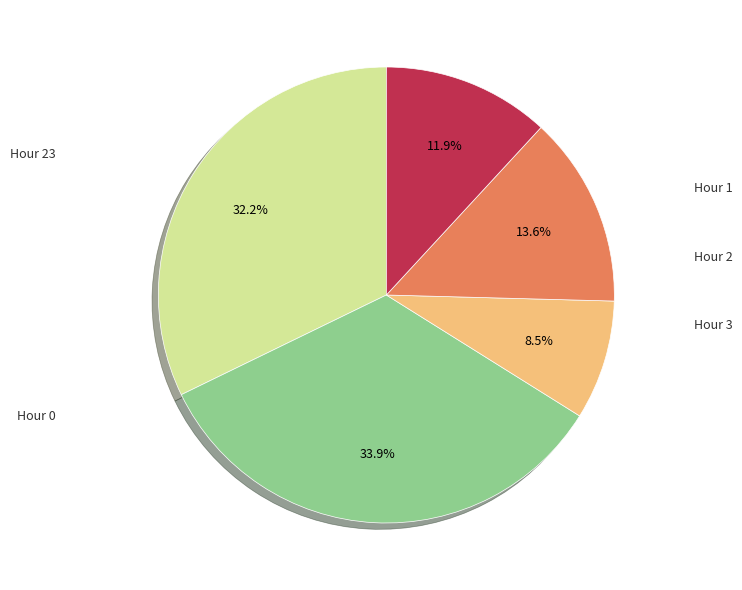

Count the number of slices in the pie.

5